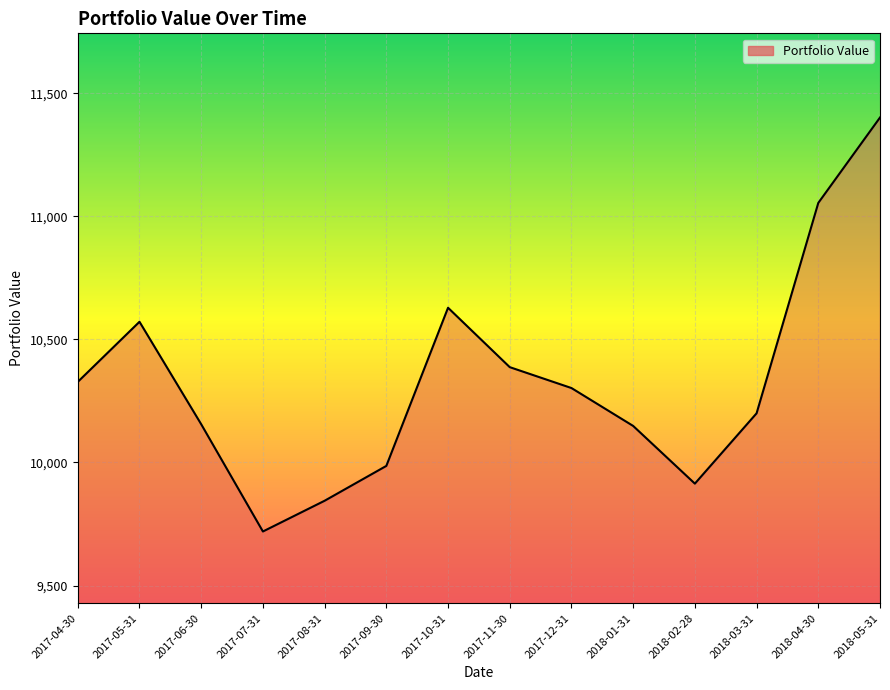

What is the sum of the values at 2018-02-28 and 2017-06-30?

20069.5